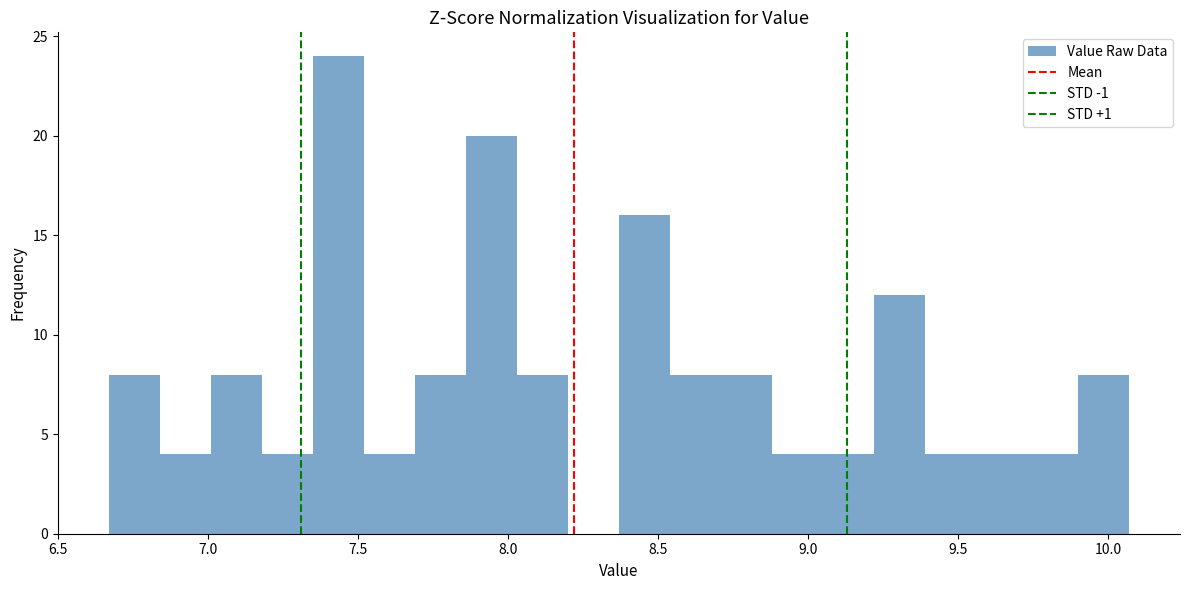

Read against the x-axis, roughly where is the centre of the tallest bar?

7.45